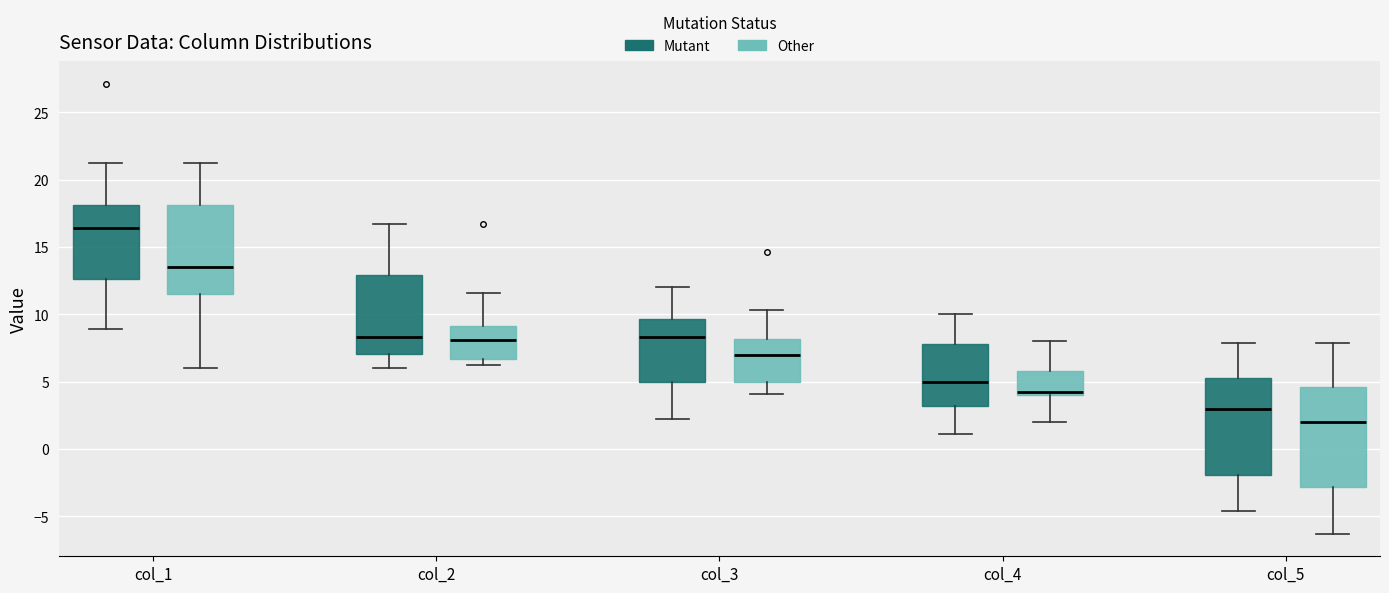

Reading left to right, transcribe this box plot: for each box, give where its median line is, the range the box spans, and where its two whiskers end, as read against the y-axis. The values are not printed on the chart, so give them approximately, as read against the axis.

col_1 (Mutant): median 16.5, box 12.5 to 18.0, whiskers 9.0 to 21.0
col_1 (Other): median 13.5, box 11.5 to 18.0, whiskers 6.0 to 21.0
col_2 (Mutant): median 8.5, box 7.0 to 13.0, whiskers 6.0 to 16.5
col_2 (Other): median 8.0, box 6.5 to 9.0, whiskers 6.0 to 11.5
col_3 (Mutant): median 8.5, box 5.0 to 9.5, whiskers 2.0 to 12.0
col_3 (Other): median 7.0, box 5.0 to 8.0, whiskers 4.0 to 10.5
col_4 (Mutant): median 5.0, box 3.0 to 8.0, whiskers 1.0 to 10.0
col_4 (Other): median 4.0 (just above the box's lower edge), box 4.0 to 6.0, whiskers 2.0 to 8.0
col_5 (Mutant): median 3.0, box -2.0 to 5.5, whiskers -4.5 to 8.0
col_5 (Other): median 2.0, box -3.0 to 4.5, whiskers -6.5 to 8.0